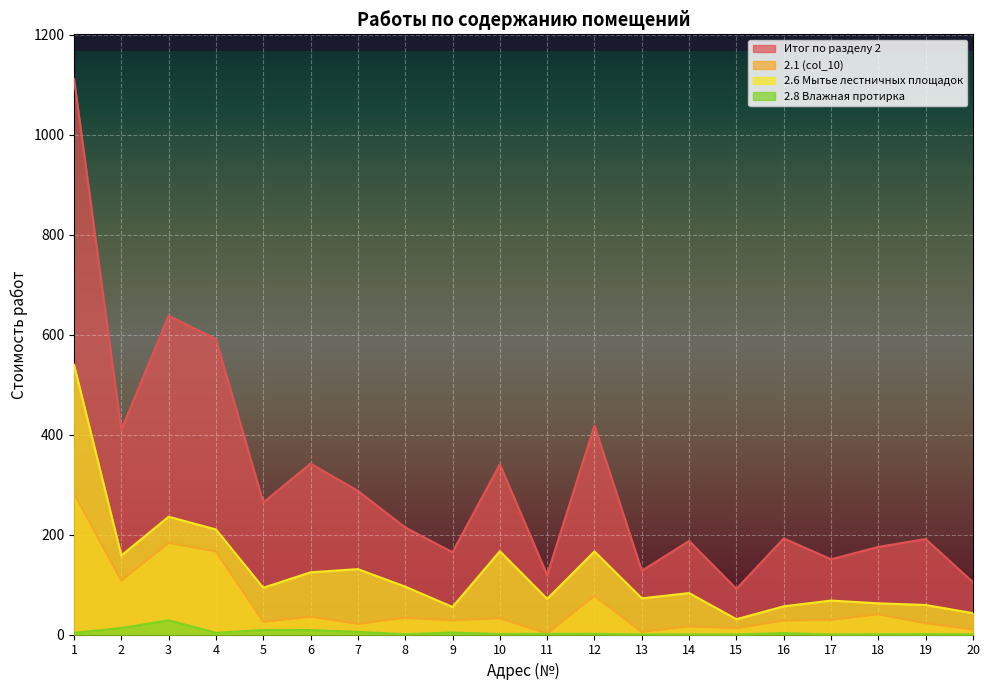

True or false: 2.6 Мытье лестничных площадок has more than 2 points higher than both neighbors.

True